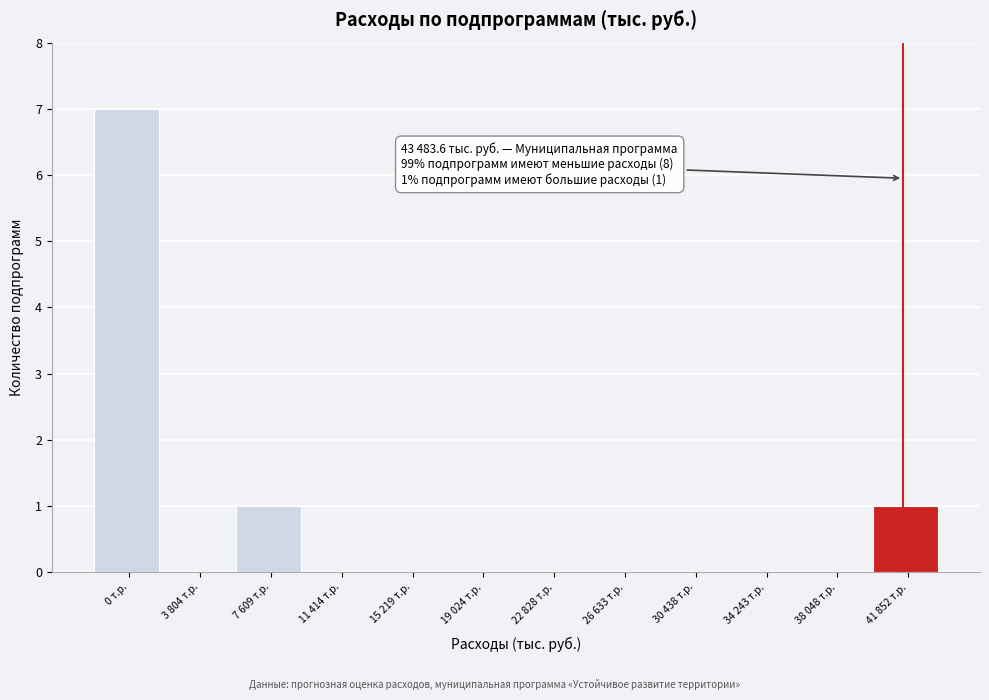

Reading right to left, transcribe all the data shown in this chart.

41 852 т.р.=1	38 048 т.р.=0	34 243 т.р.=0	30 438 т.р.=0	26 633 т.р.=0	22 828 т.р.=0	19 024 т.р.=0	15 219 т.р.=0	11 414 т.р.=0	7 609 т.р.=1	3 804 т.р.=0	0 т.р.=7